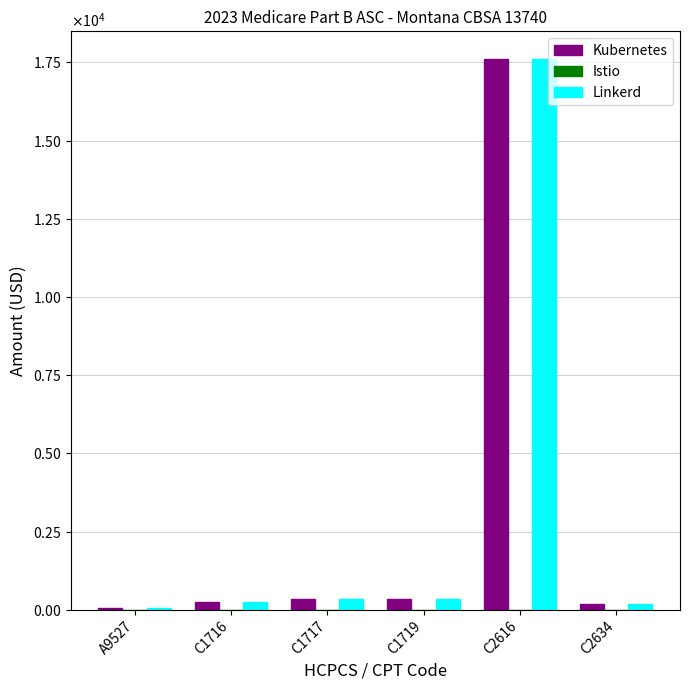

What is the difference between the maximum and minimum values in the Linkerd series?

17566.6